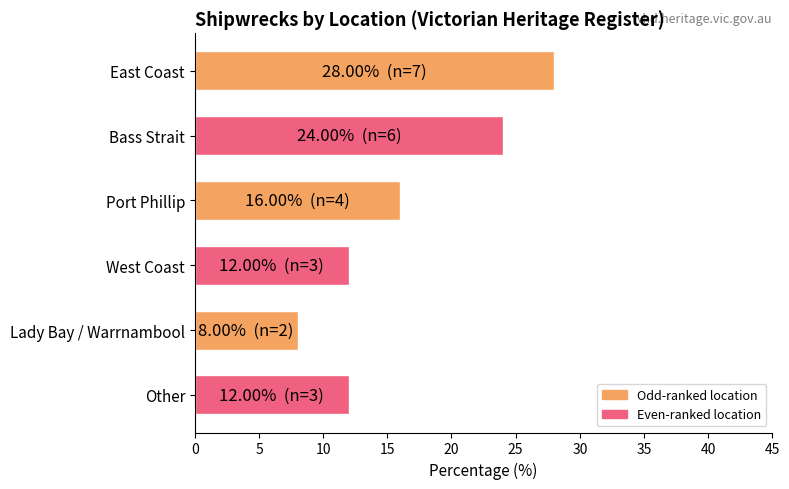

What is the greatest value displayed?

28.0